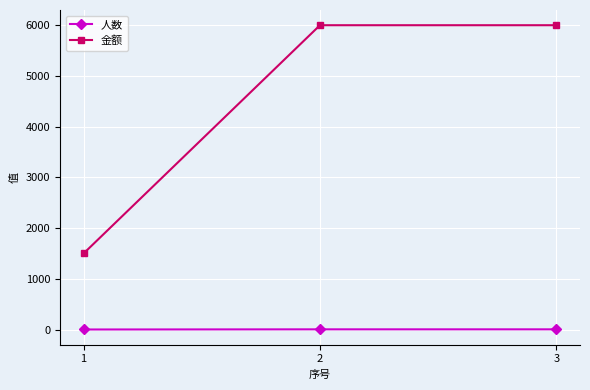

What value does the 金额 series have at 2?

6000